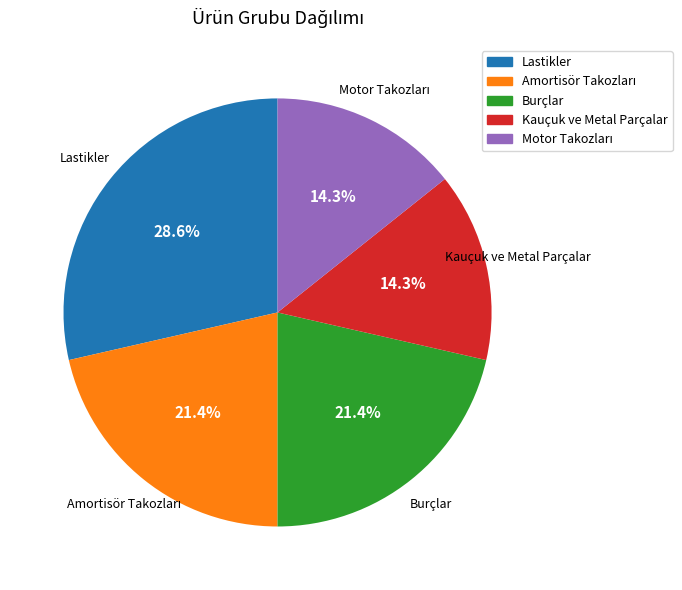

Which slice is the largest?

Lastikler